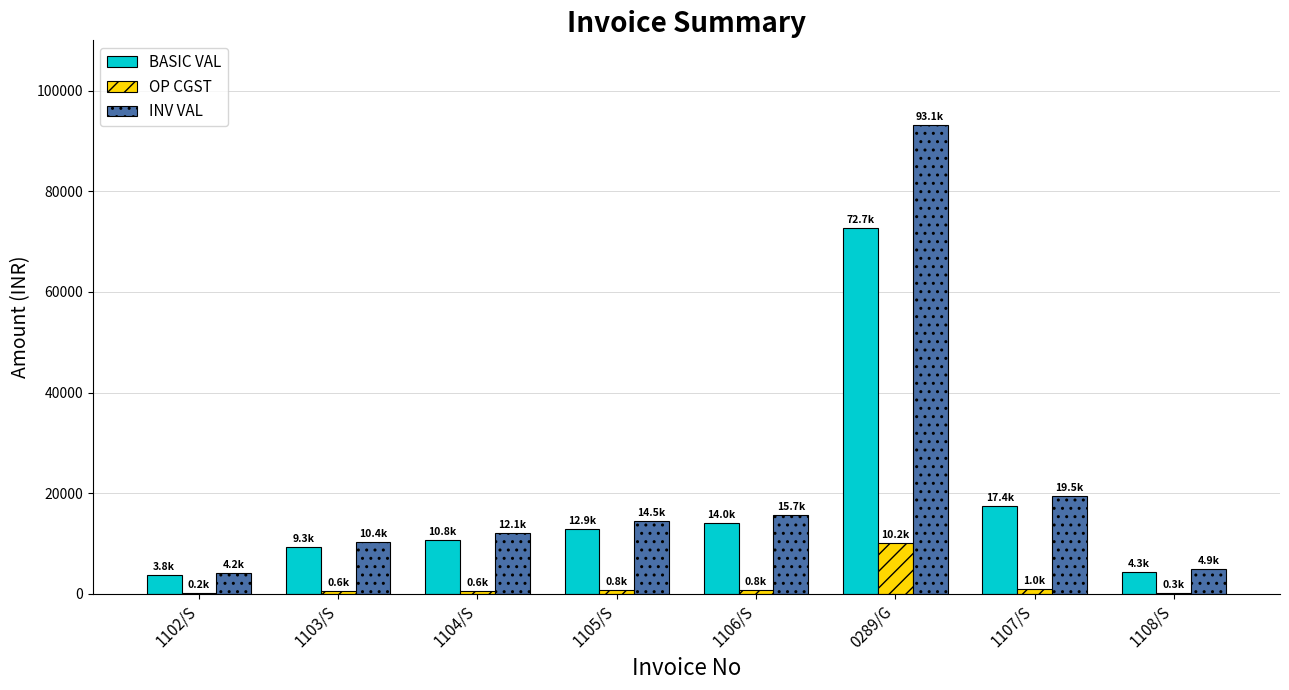

Are the bars grouped side by side (vs. stacked)?

Yes